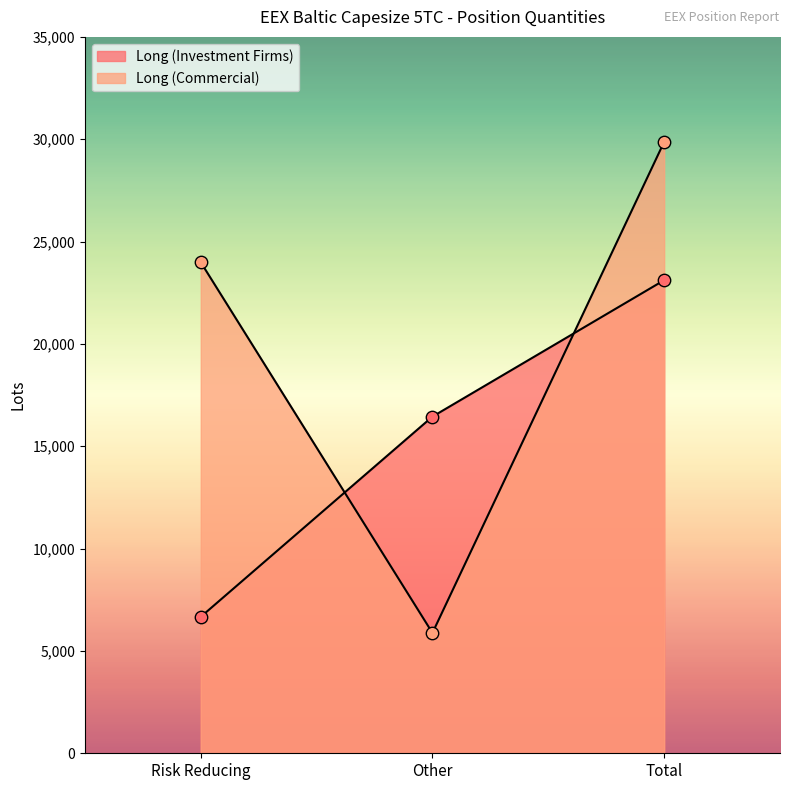

Which series reaches the minimum Y coordinate?

Long (Commercial)